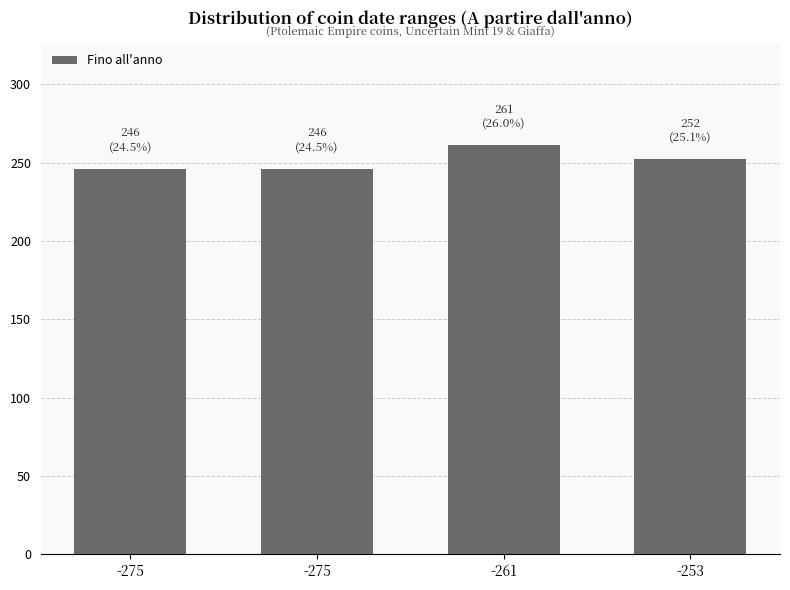

What is the difference between the maximum and minimum values?

15